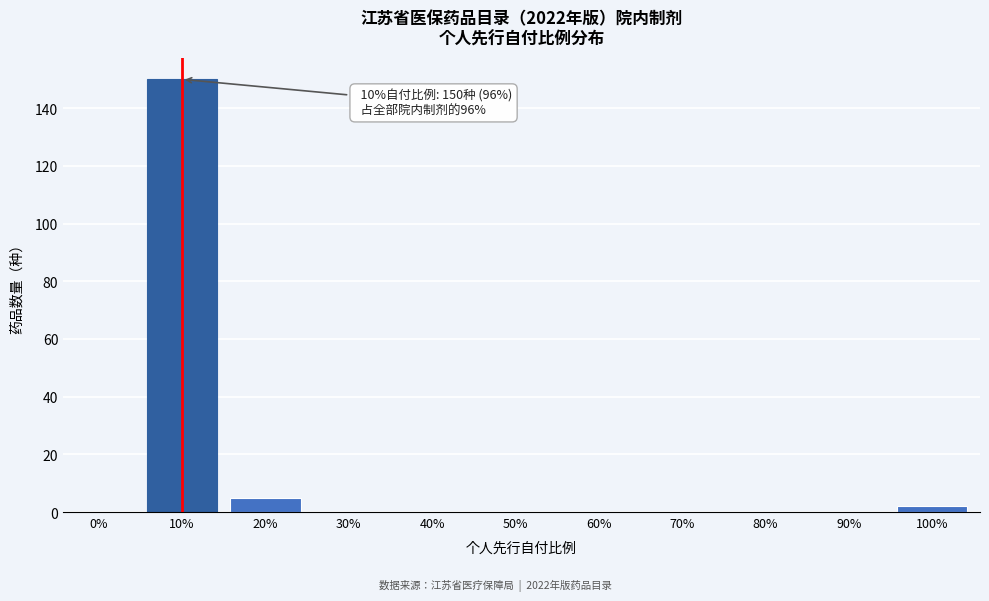

Reading left to right, extract all data points from this chart.

0%=0	10%=150	20%=5	30%=0	40%=0	50%=0	60%=0	70%=0	80%=0	90%=0	100%=2